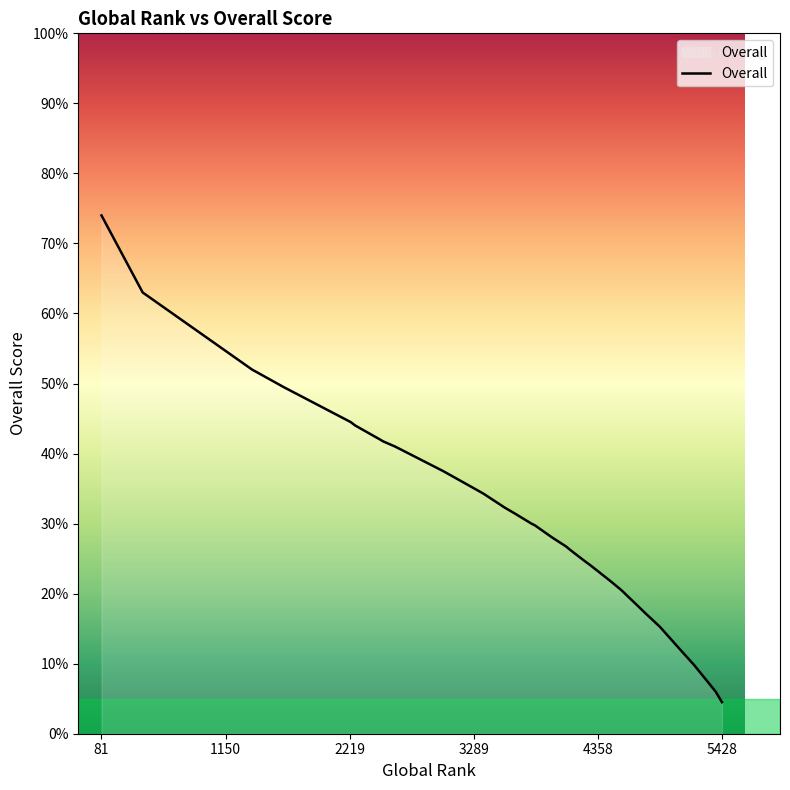

Reading left to right, extract all data points from this chart.

74.0	63.0	52.0	49.5	49.5	44.5	44.0	42.0	42.0	41.8	41.8	41.5	41.0	40.8	37.5	34.8	34.2	32.2	31.5	30.0	29.8	28.0	26.8	26.0	24.8	24.8	24.0	22.2	21.8	20.5	17.8	17.2	15.2	15.2	12.2	9.8	9.8	9.5	6.0	4.5